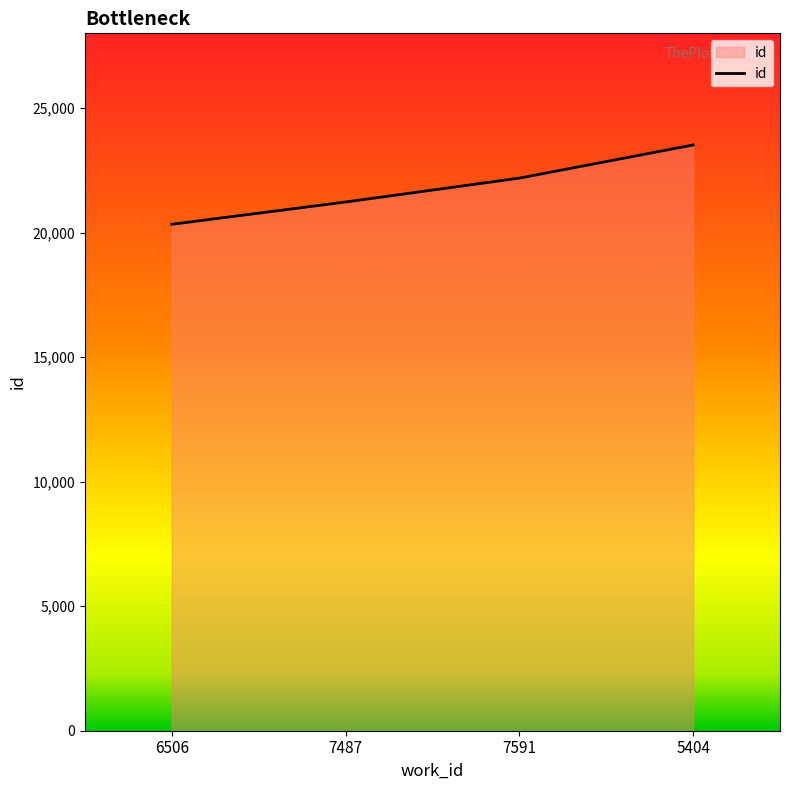

Count the number of data series in this chart.

1